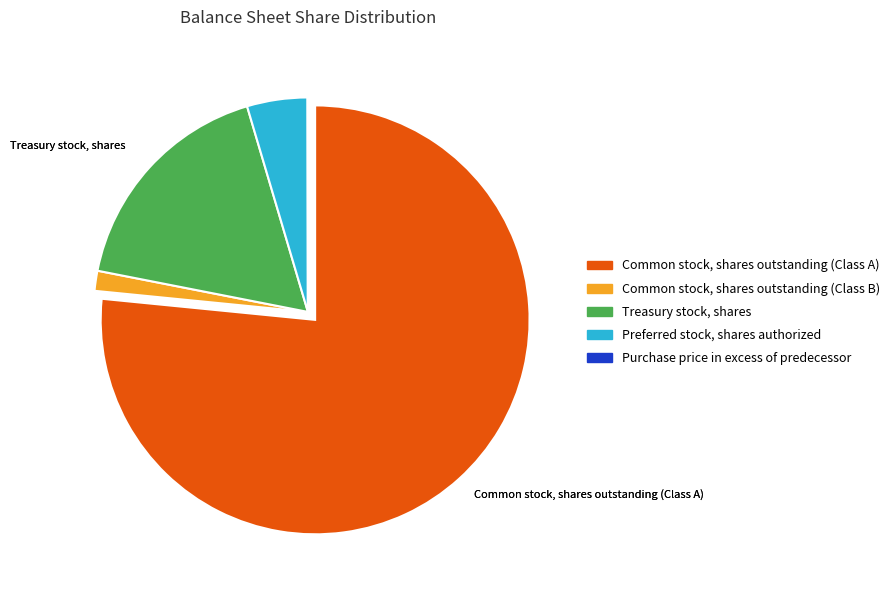

What is the majority slice?

Common stock, shares outstanding (Class A)